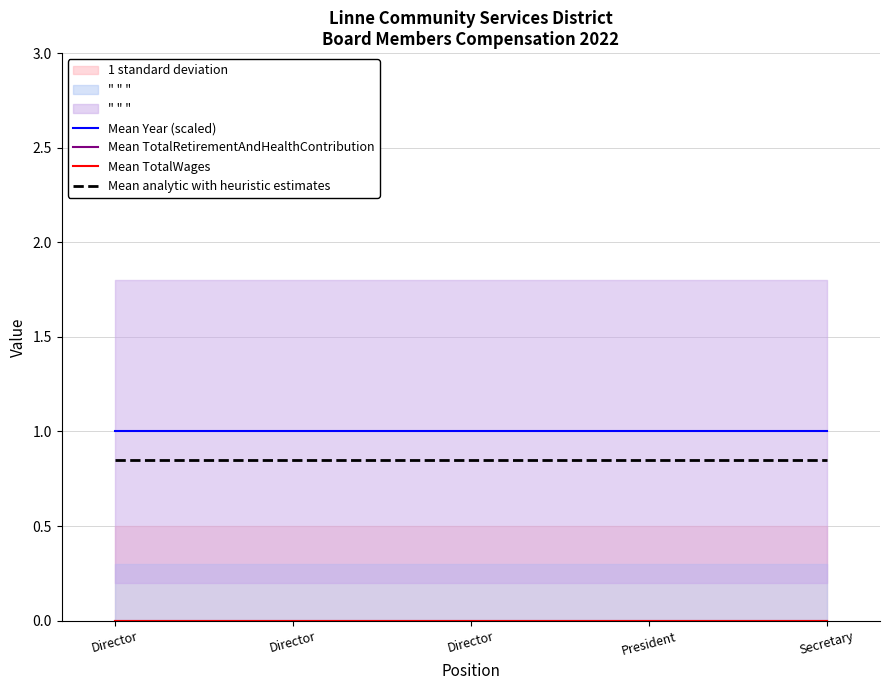

True or false: Mean TotalWages and Mean analytic with heuristic estimates cross at least once.

False